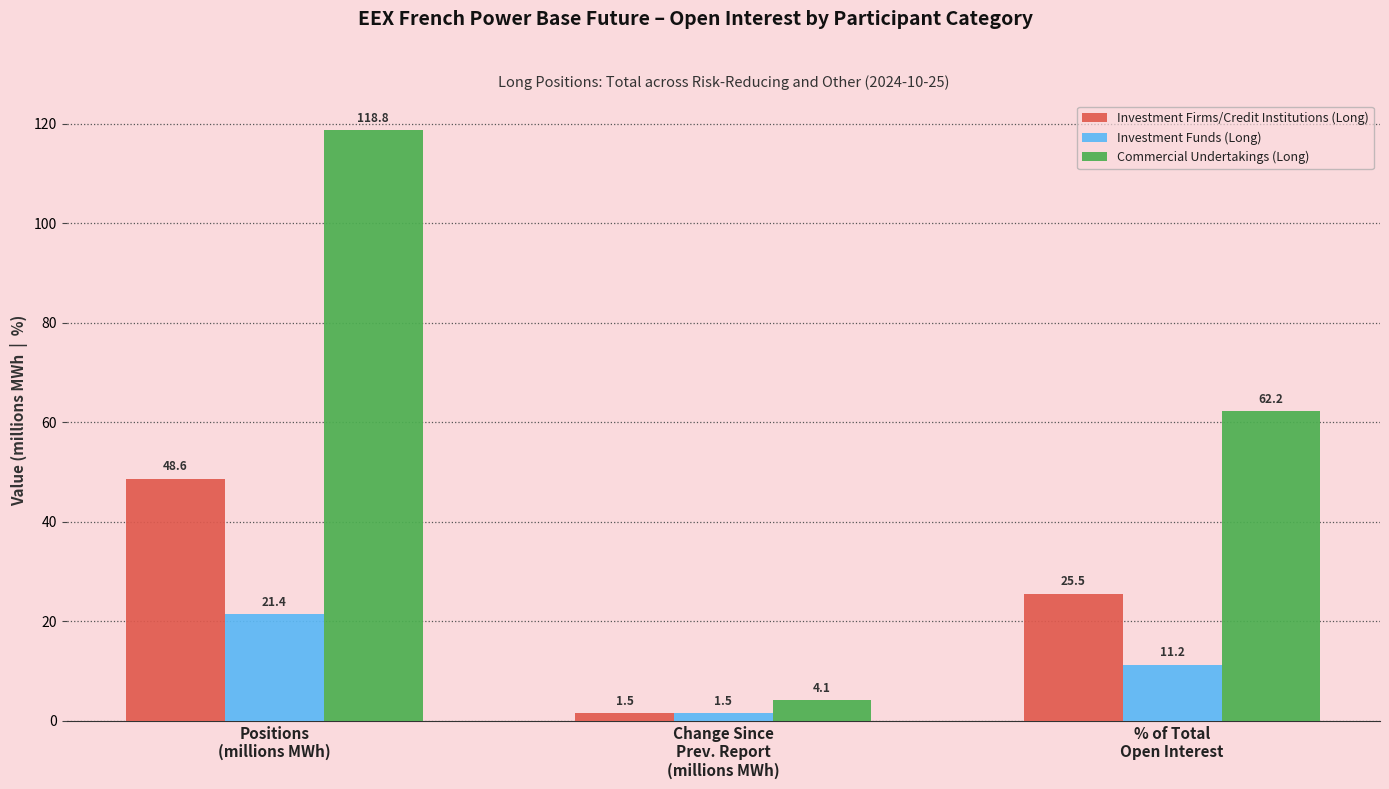

The Investment Firms/Credit Institutions (Long) series shows 25.5 at % of Total
Open Interest. True or false?

True